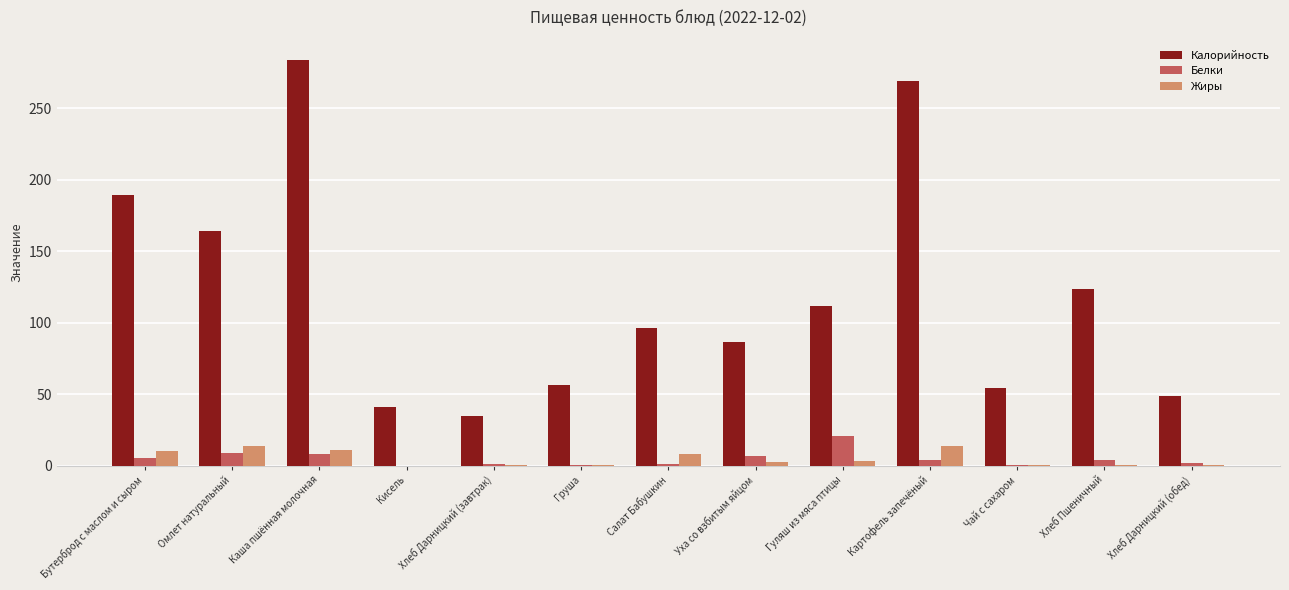

What is the sum of the Белки values at Чай с сахаром and Груша?

0.7